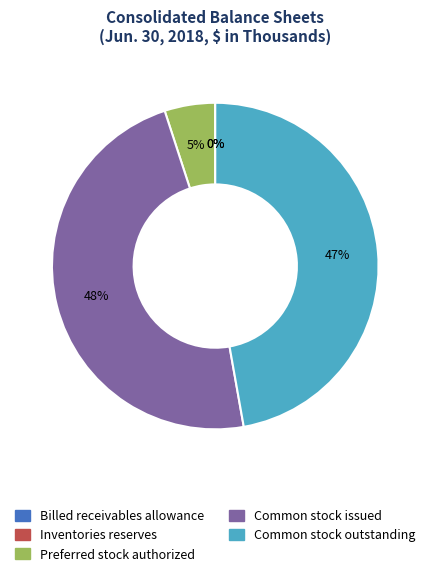

To the nearest percent, what is the difference between the largest and smallest slice percentages?

48%